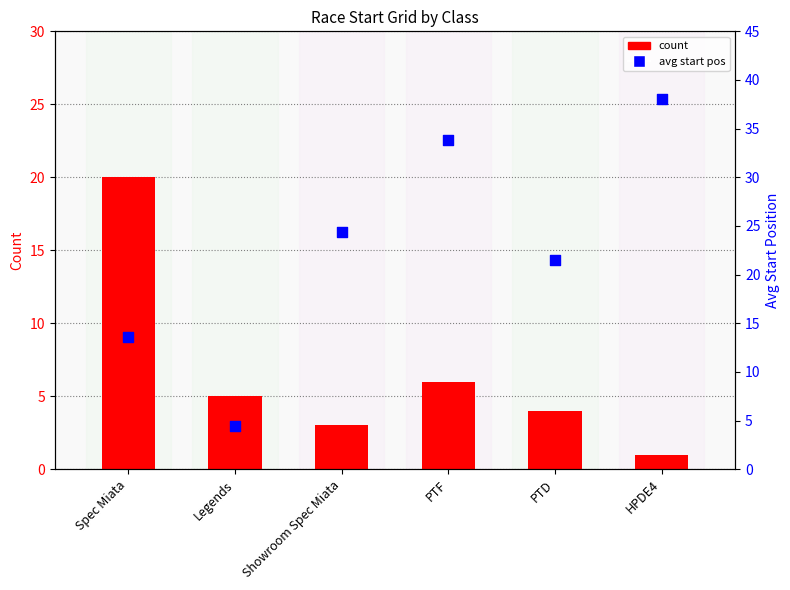

Is the value of count at Showroom Spec Miata greater than the value of avg start pos at Legends?

No